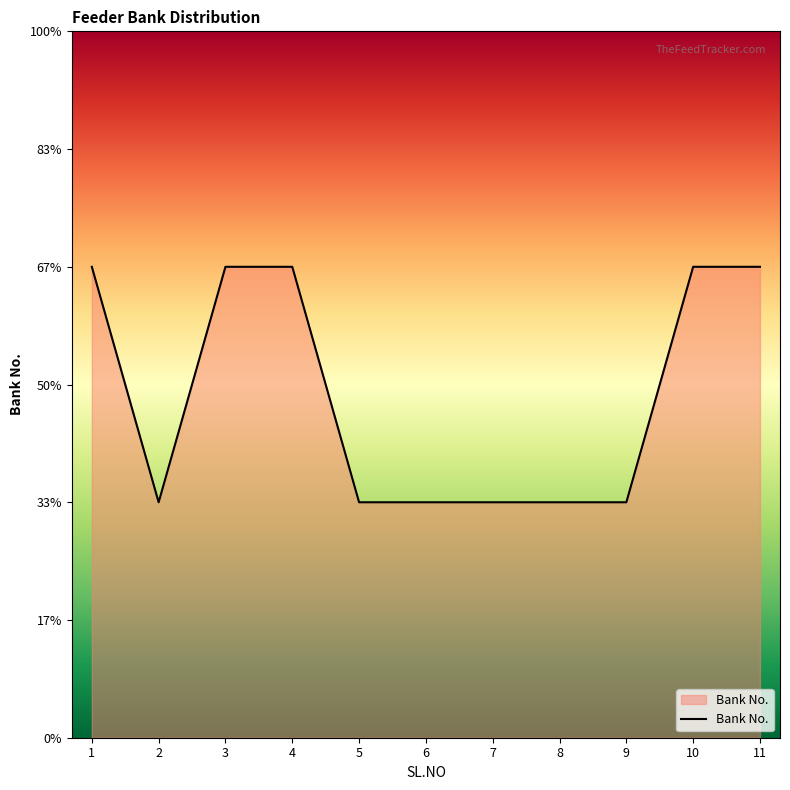

Approximately how many times larger is the value at 1 compared to 6?

2.0